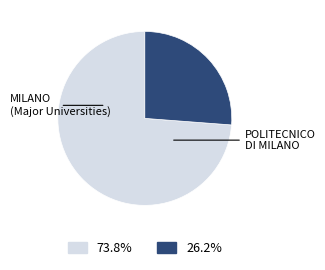

Does any single category account for the majority?

Yes